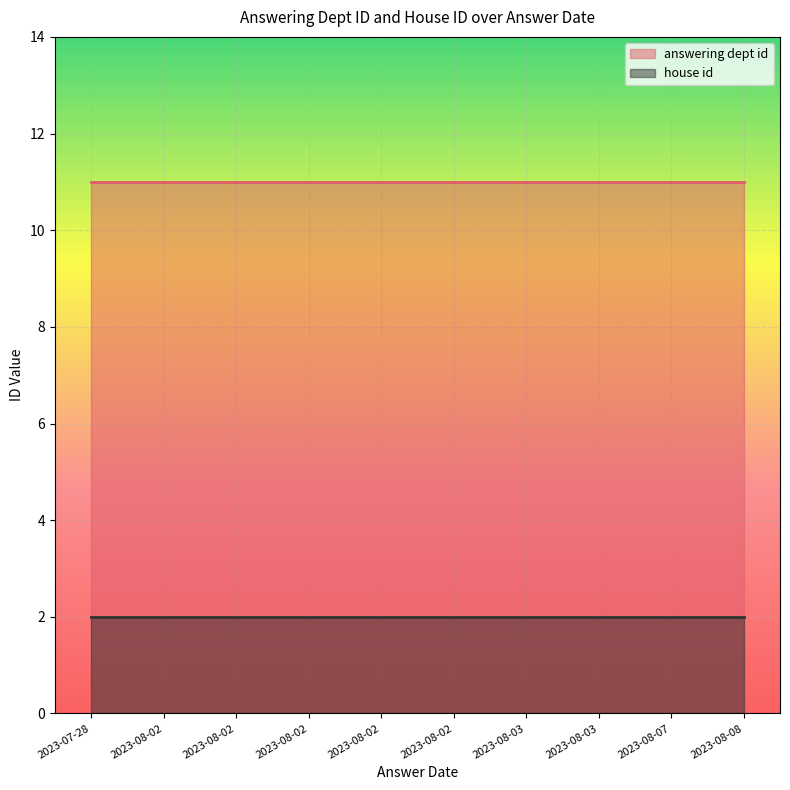

Reading right to left, what are all the values shown in this chart?

answering dept id: 2023-08-08=11	2023-08-07=11	2023-08-03=11	2023-08-03=11	2023-08-02=11	2023-08-02=11	2023-08-02=11	2023-08-02=11	2023-08-02=11	2023-07-28=11
house id: 2023-08-08=2	2023-08-07=2	2023-08-03=2	2023-08-03=2	2023-08-02=2	2023-08-02=2	2023-08-02=2	2023-08-02=2	2023-08-02=2	2023-07-28=2